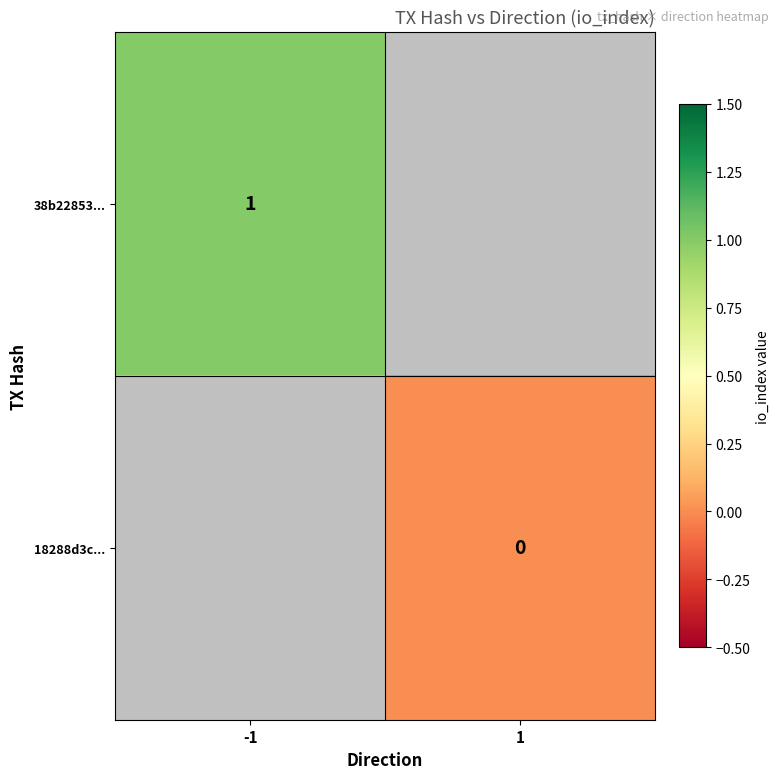

Is it true that 38b22853... equals 1 at -1?

True